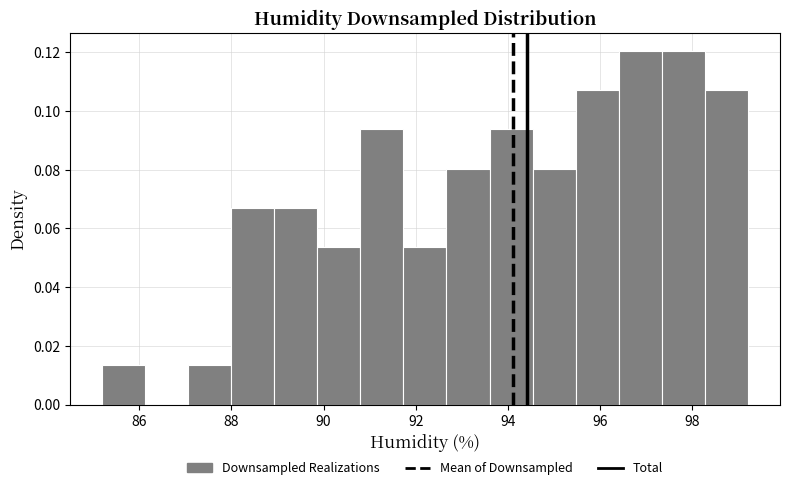

How tall is the bar that spans 96.4 to 97.4 on the x-axis? Neither the bar edges nor the heights are printed on the chart, so give them approximately, as read against the axes.

0.120